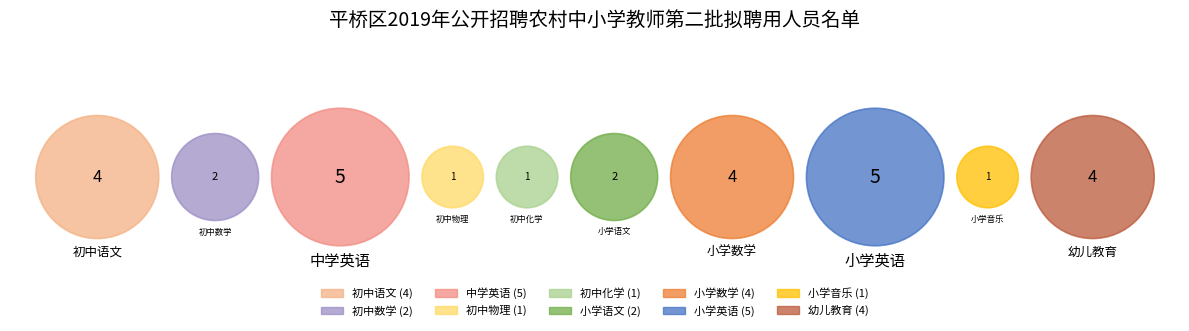

The 小学音乐 slice represents 3% of the pie. True or false?

True